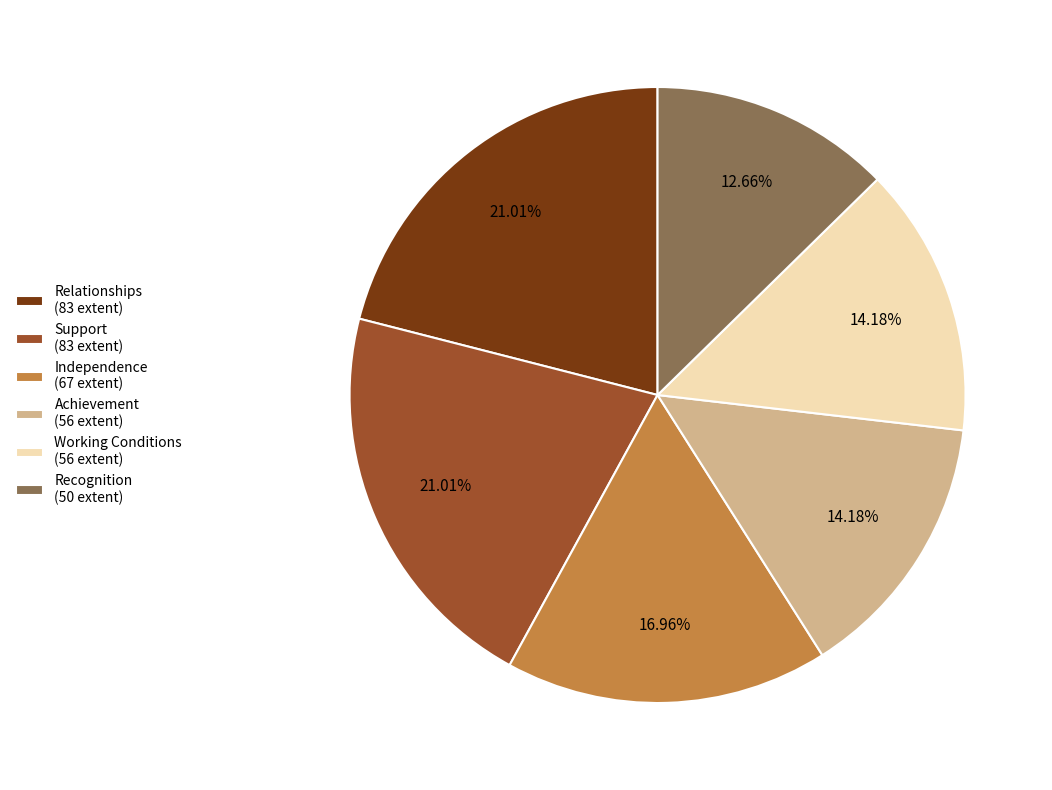

What is the ratio of the value at Support to the value at Achievement?

1.5